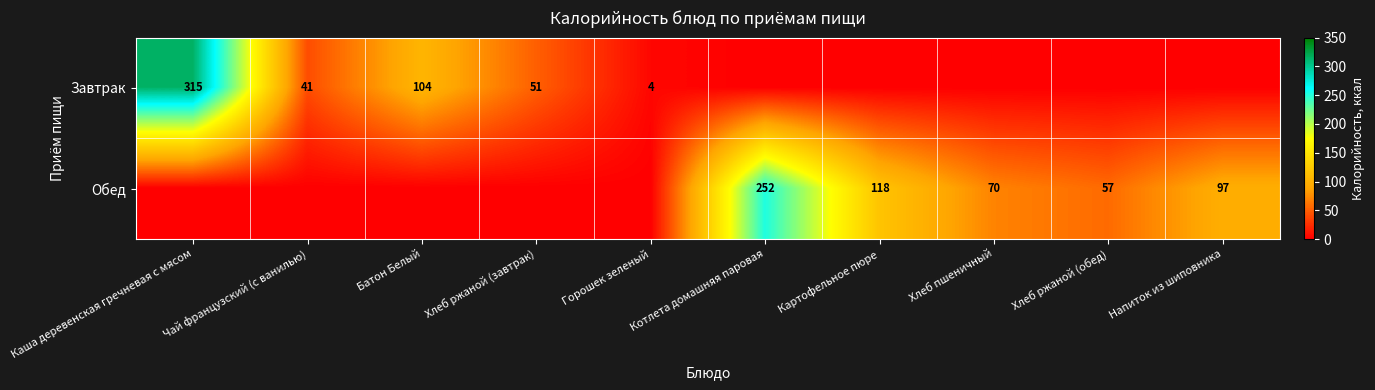

What is the difference between the Завтрак values at Батон Белый and Каша деревенская гречневая с мясом?

211